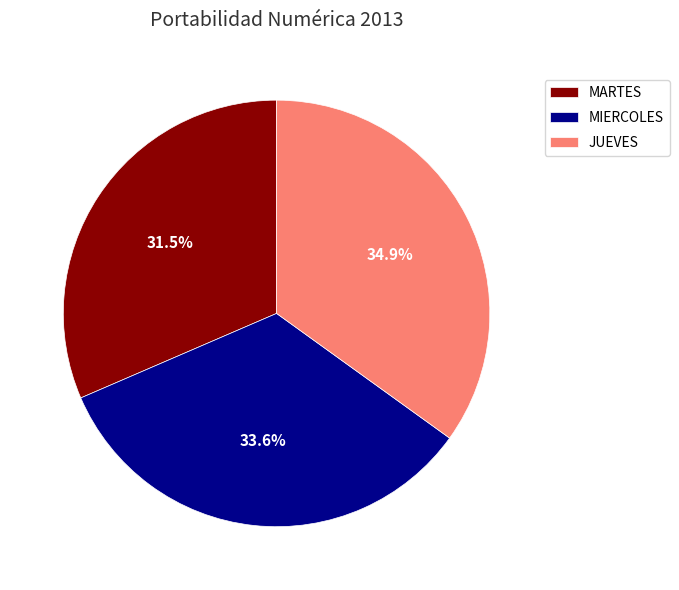

Which category has the smallest portion of the pie?

MARTES